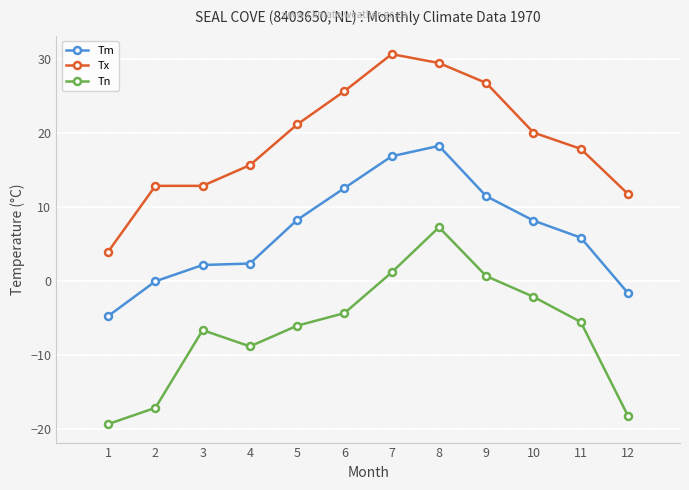

How many values in the Tn series are below -5?

7